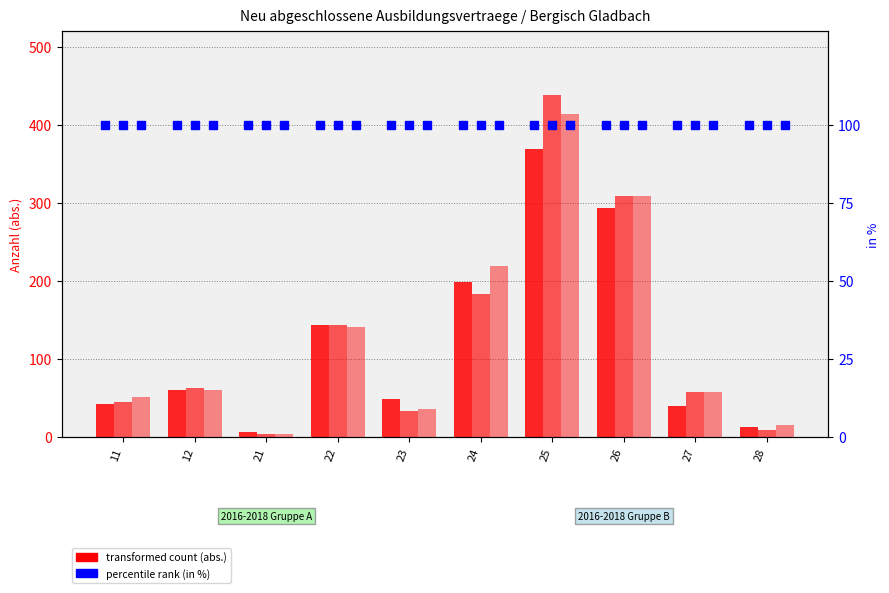

What is the value of the abs. 2017 bar at the 3rd from the left?

3